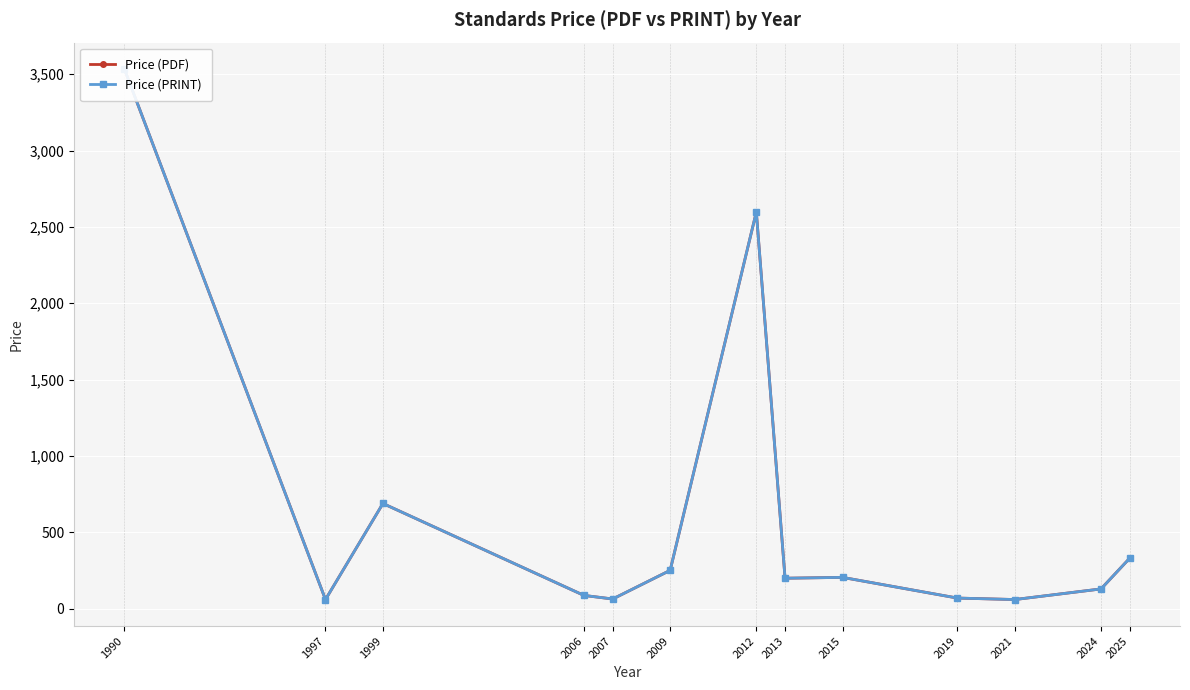

Which category has the lowest value across all series?

1997